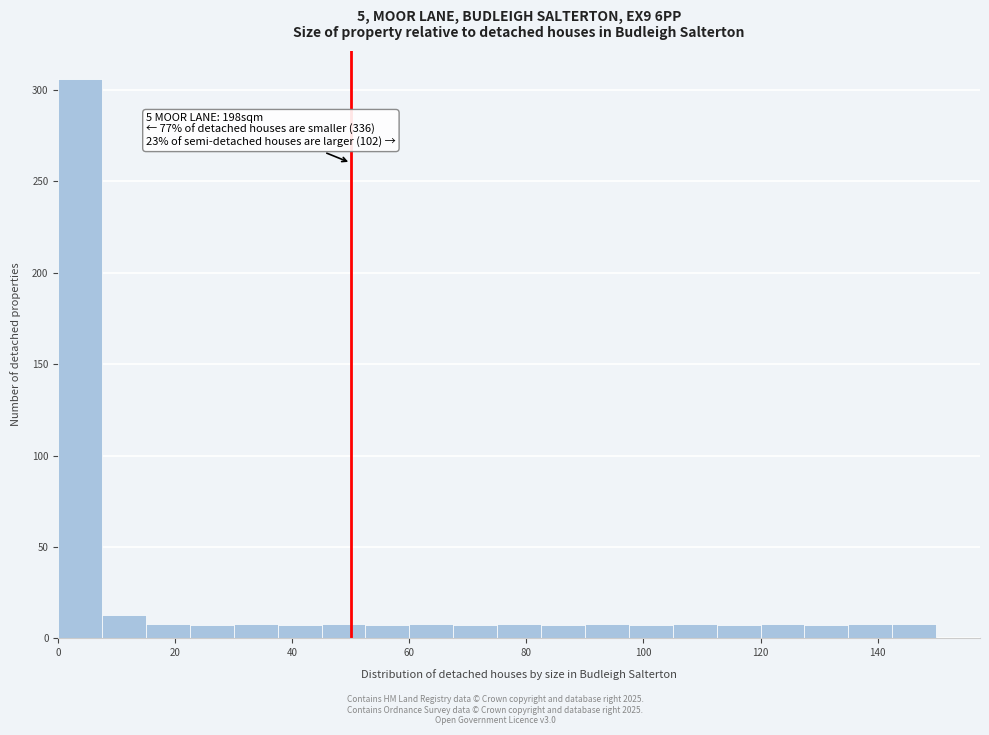

Read against the x-axis, roughly where is the centre of the tallest bar?

4